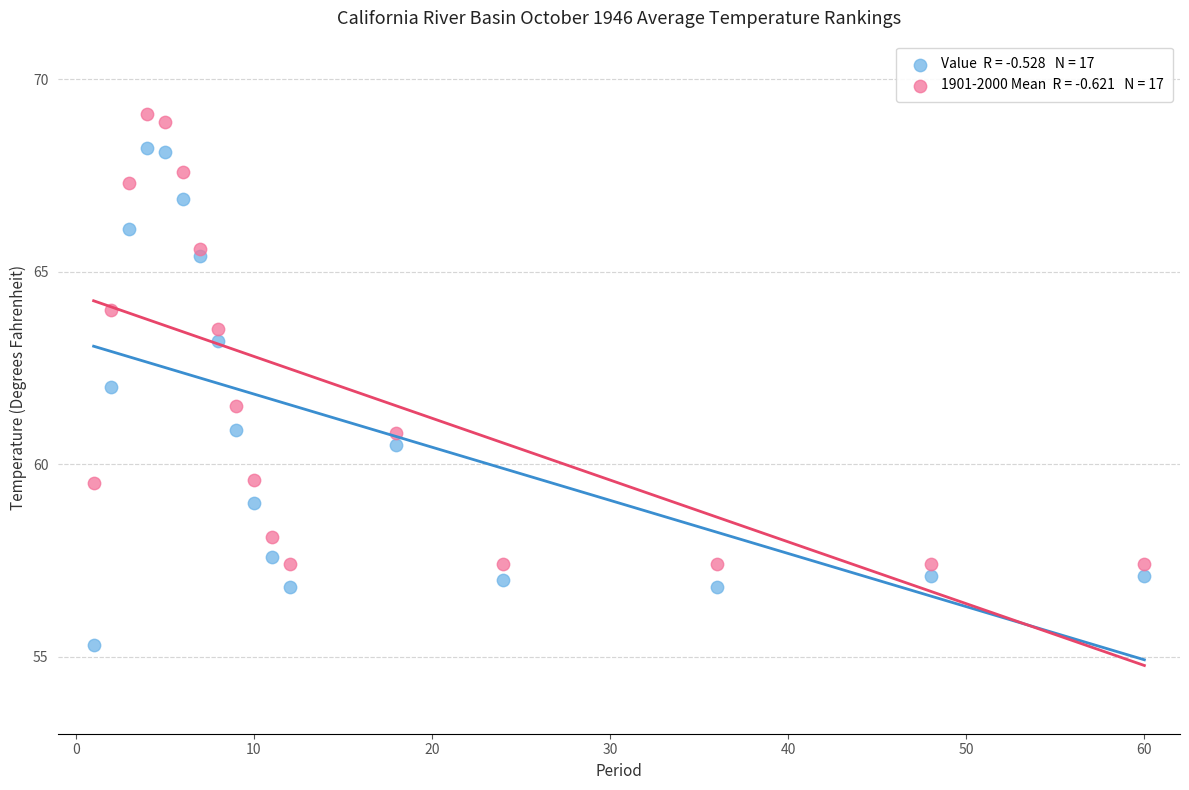

Across all data points, what is the range of X values (max minus min)?

59.0